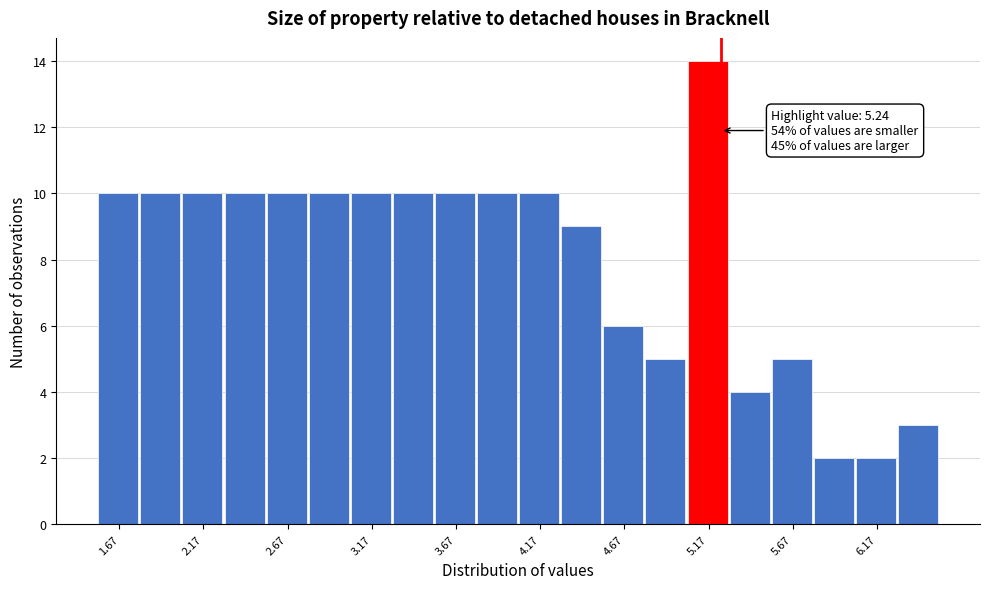

Over which range of the x-axis is the bar tallest?

5.05 to 5.30